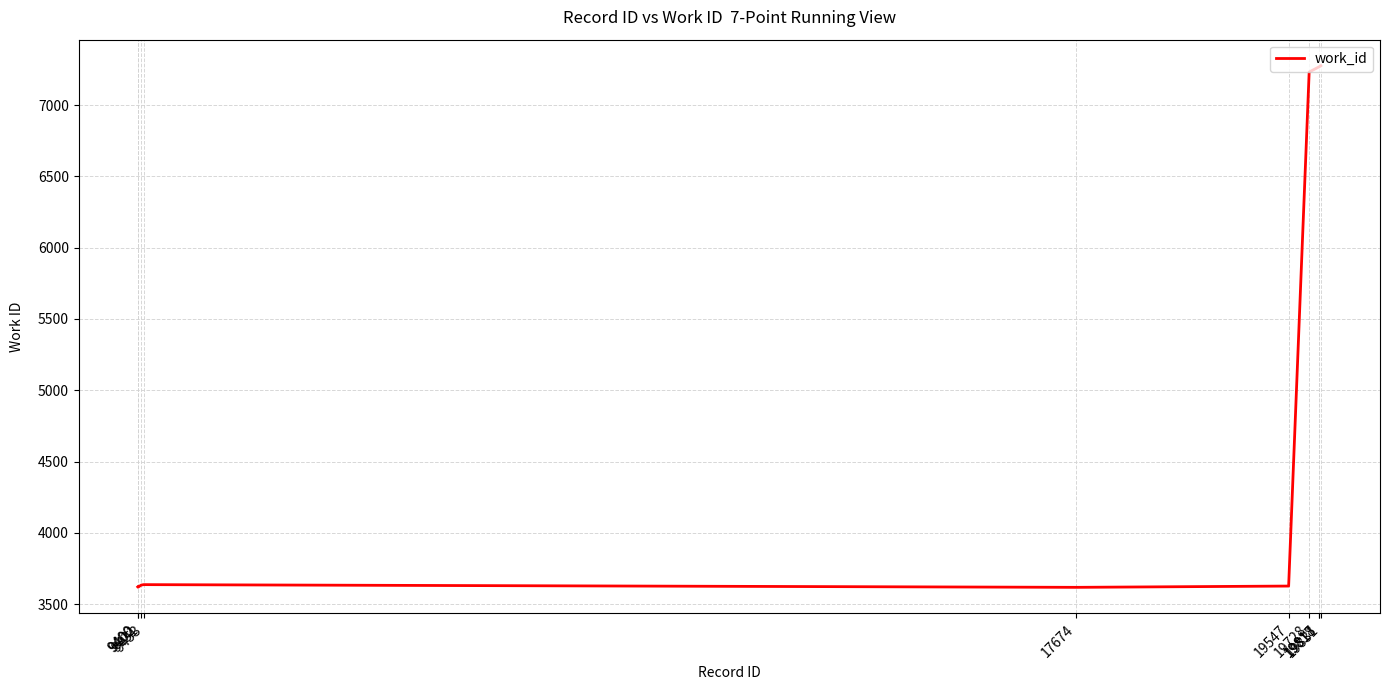

What is the approximate value at 9453?

3636